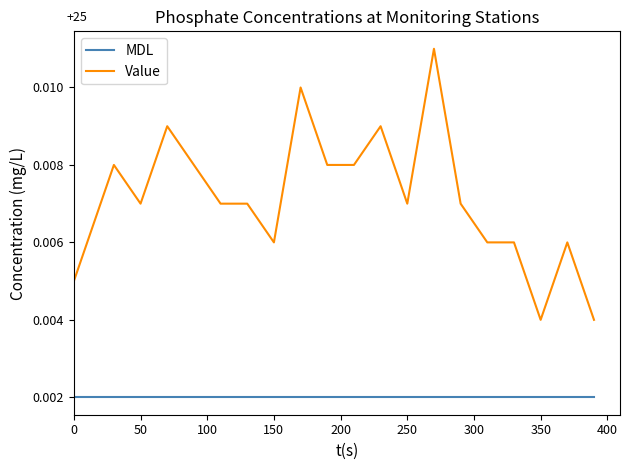

True or false: MDL and Value intersect in this chart.

False